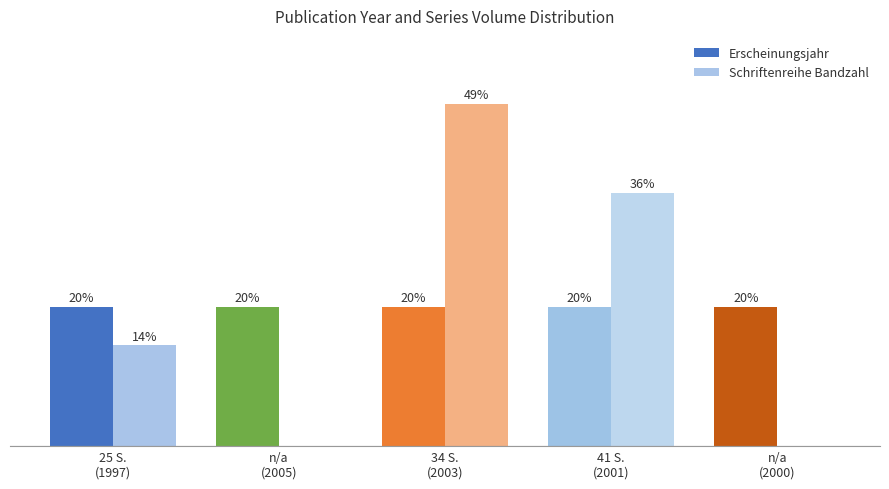

Are the bars grouped side by side (vs. stacked)?

Yes